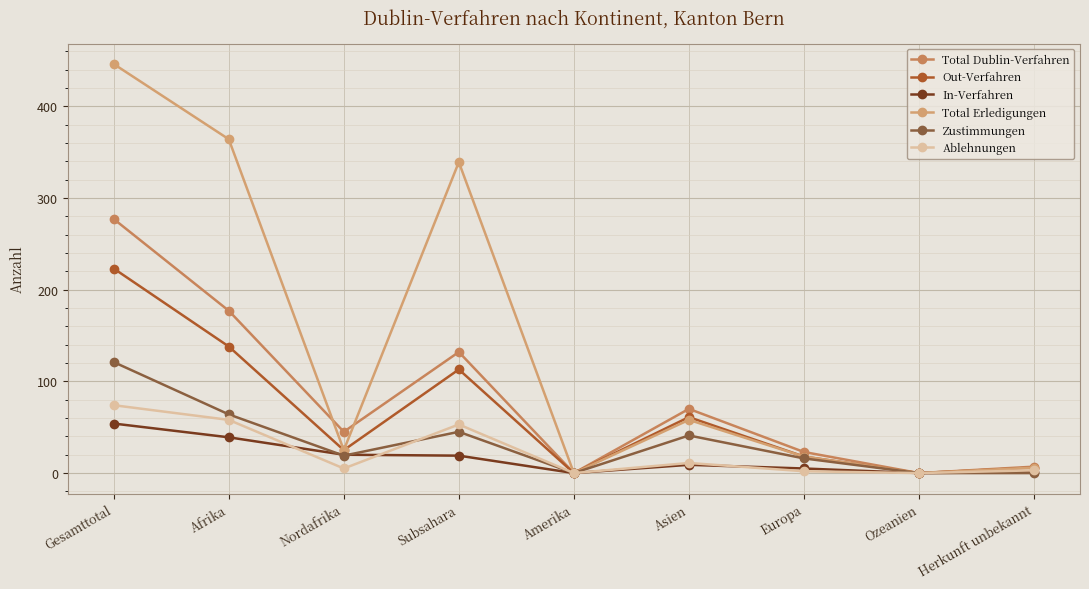

Which series has the widest spread of values?

Total Erledigungen